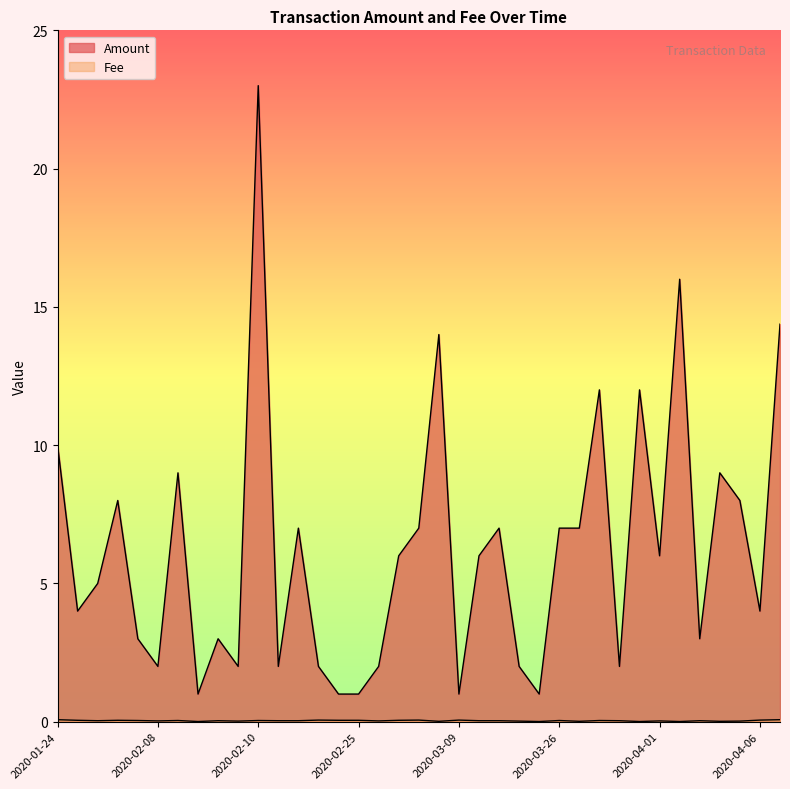

In Fee, how many points are lower than both neighbors (excluding endpoints)?

11